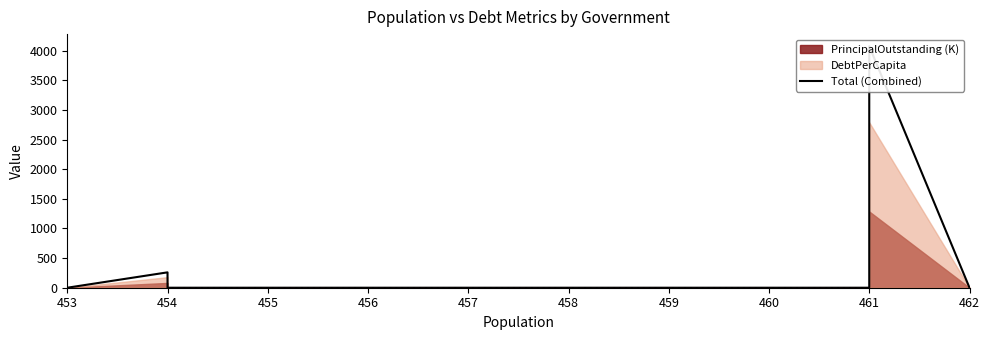

How many lines are shown in the chart?

1